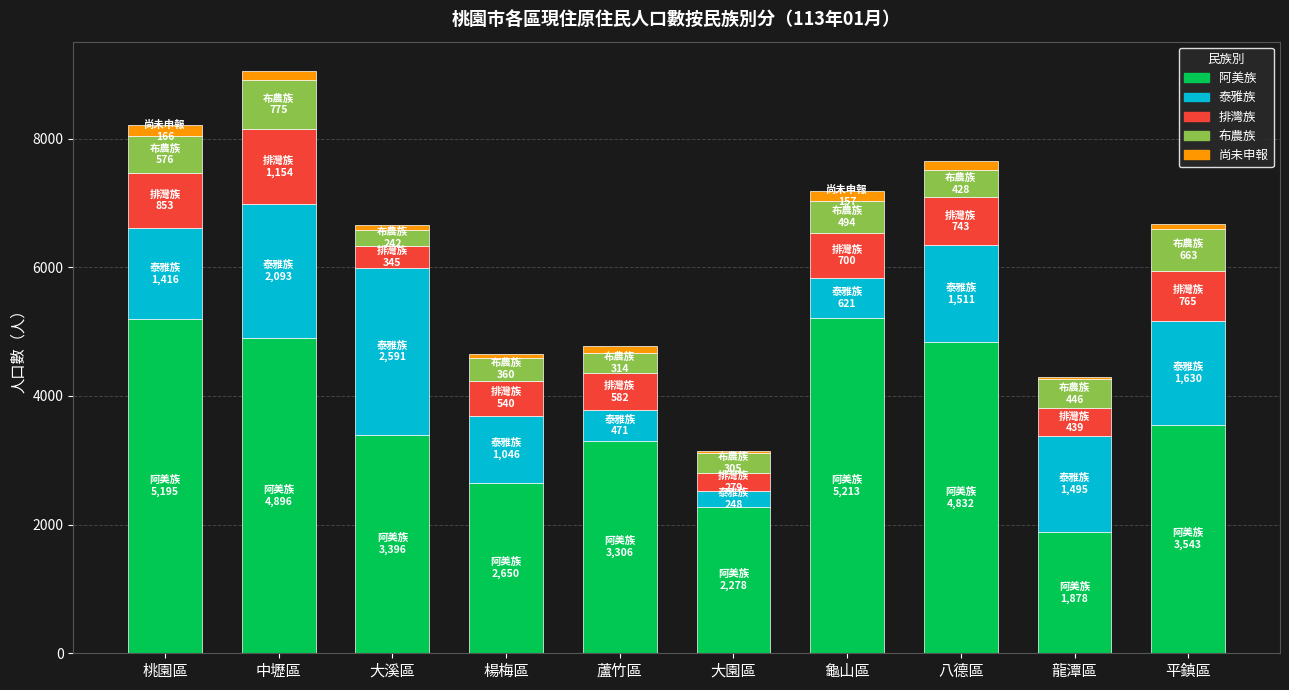

What is the difference between the maximum and second lowest values in the 阿美族 series?

2935